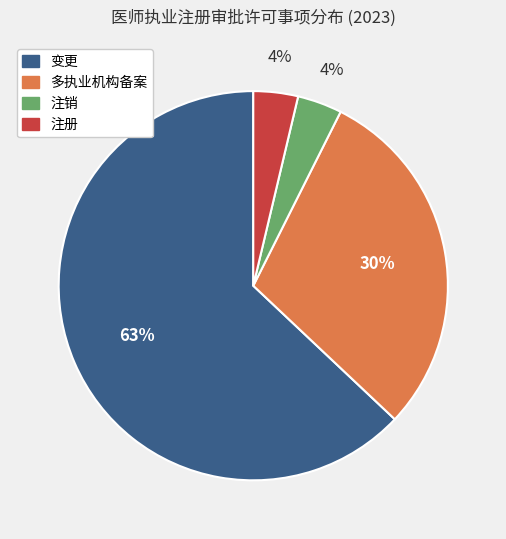

Between 注册 and 变更, which is larger?

变更